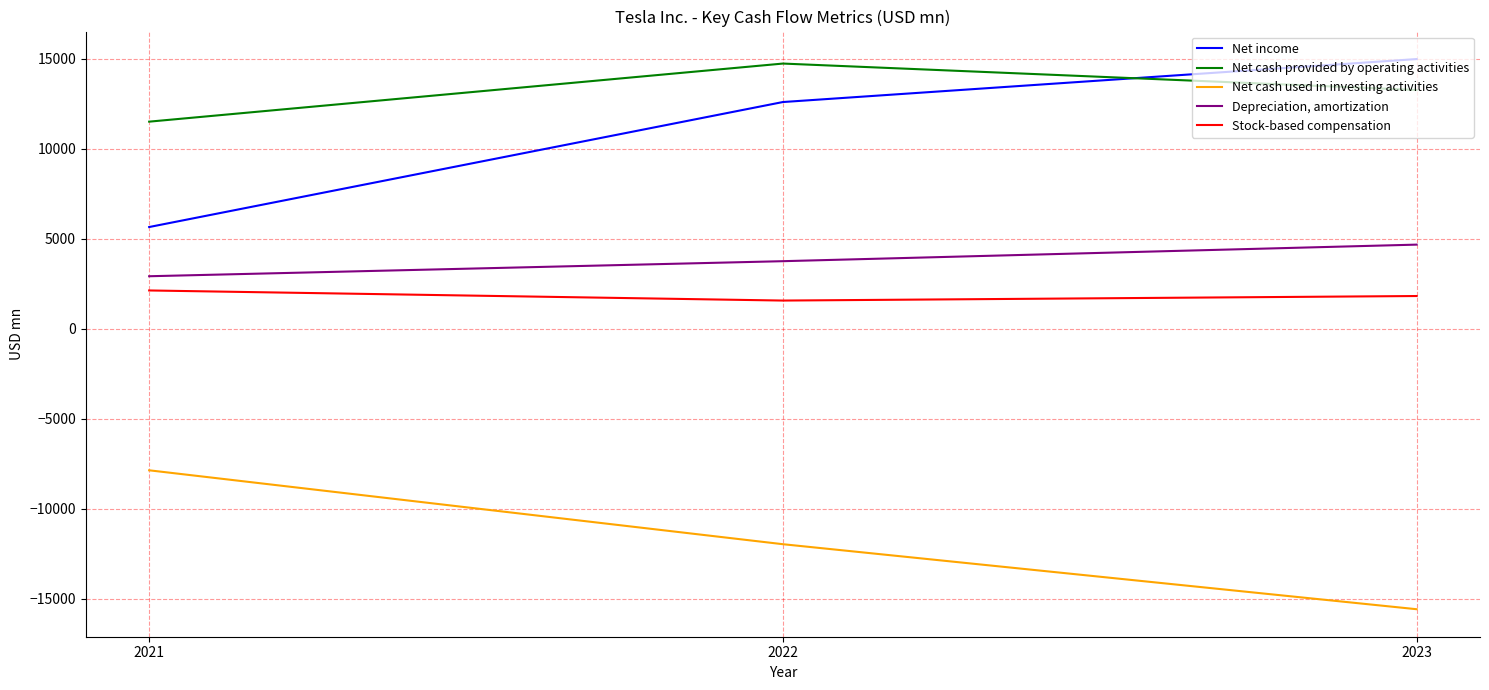

How many values in the Net cash used in investing activities series exceed -11973?

1